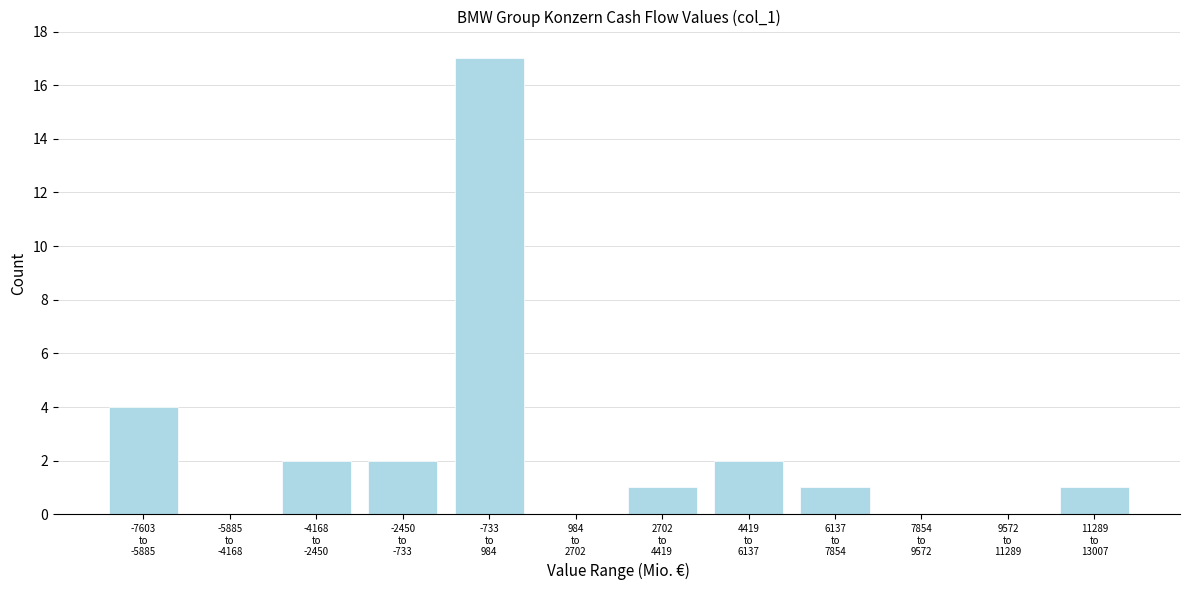

What is the greatest value displayed?

17